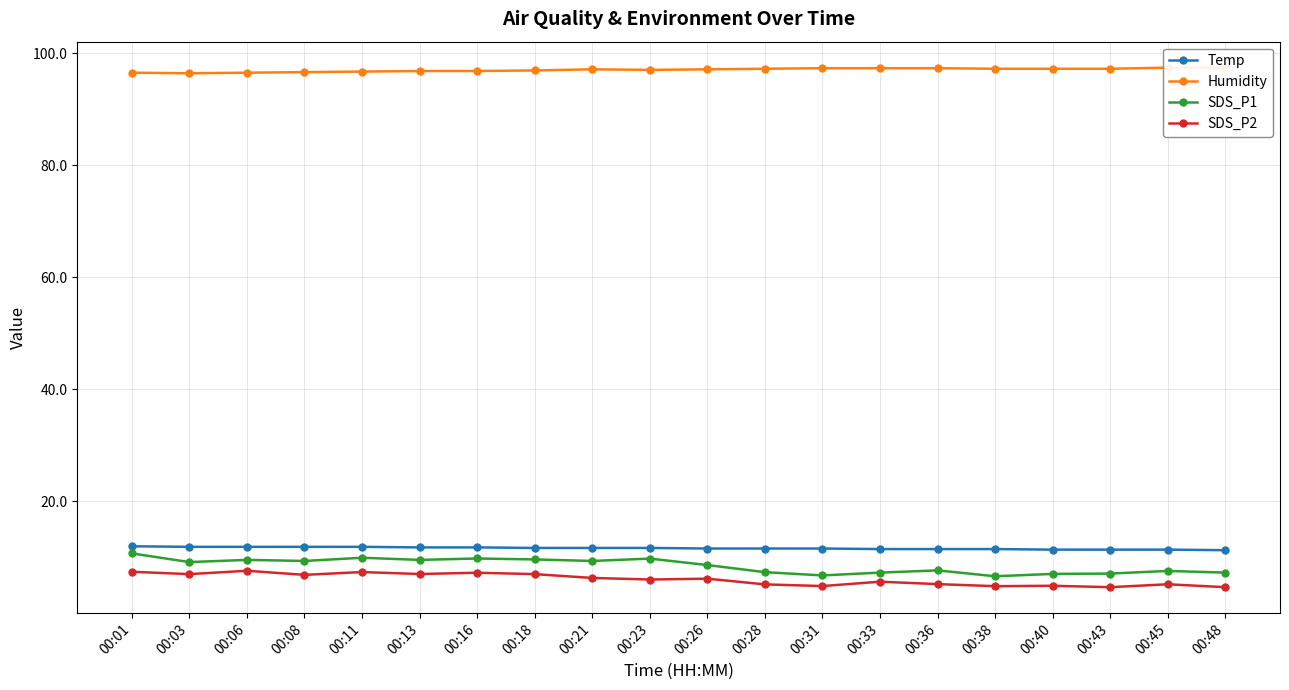

Where is the first local maximum for SDS_P2?

00:06